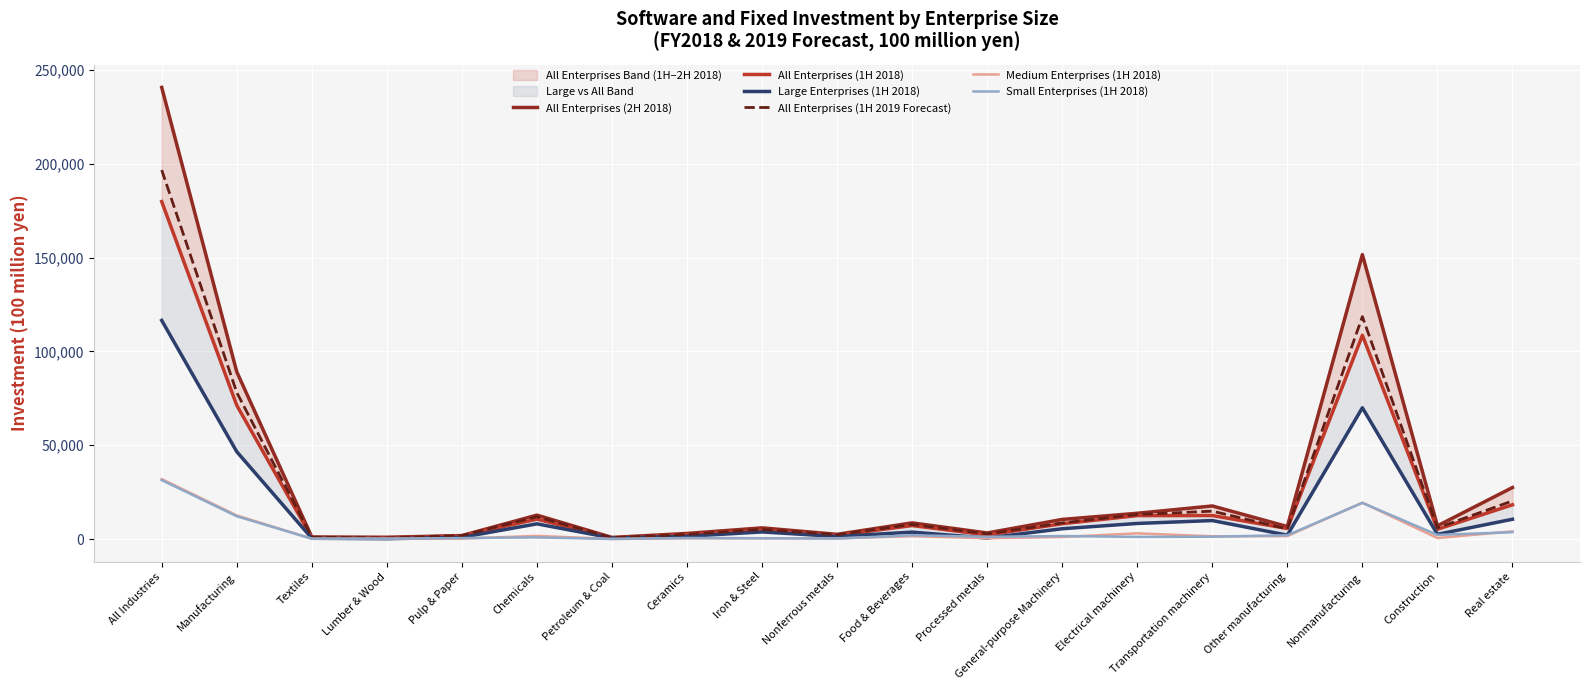

Between which two adjacent categories do Small Enterprises (1H 2018) and Large Enterprises (1H 2018) first intersect?

Textiles and Lumber & Wood